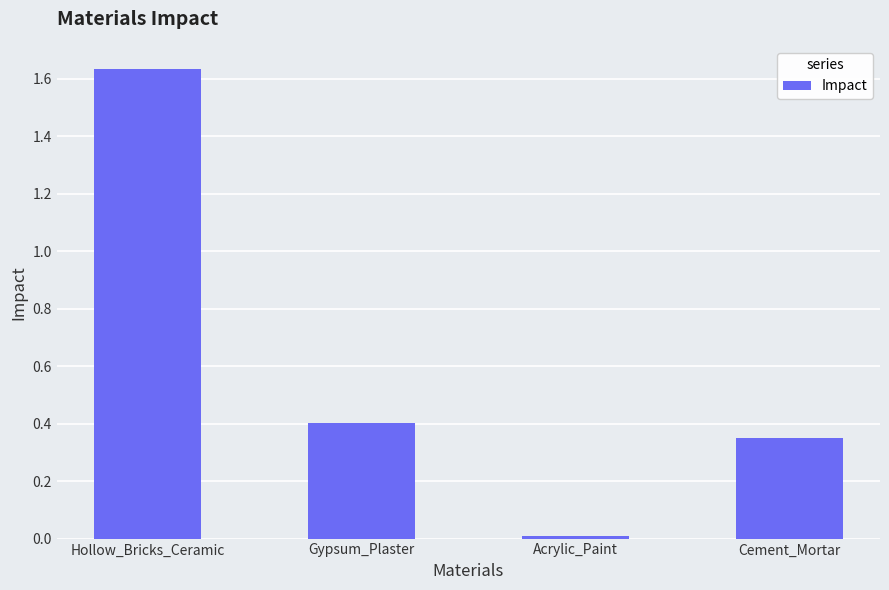

How many series are shown in this chart?

1